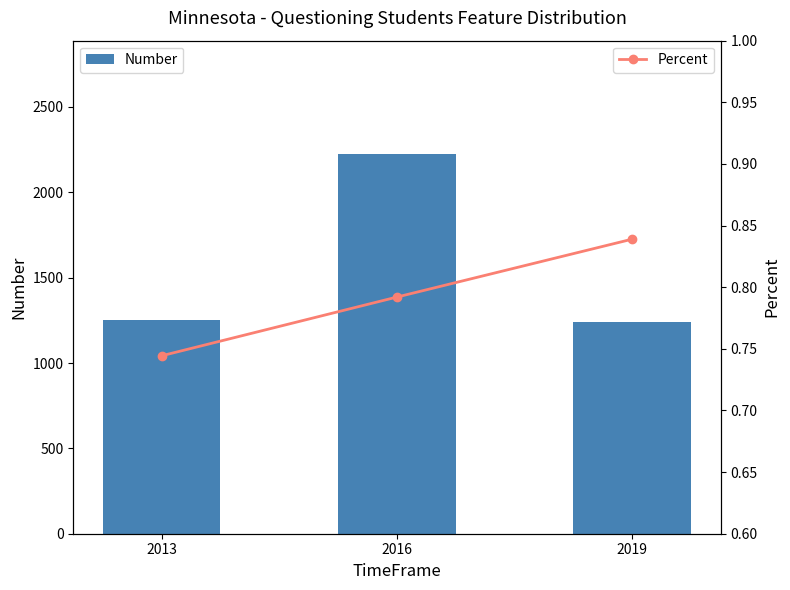

Is it true that Number equals 1252.0 at 2013?

True